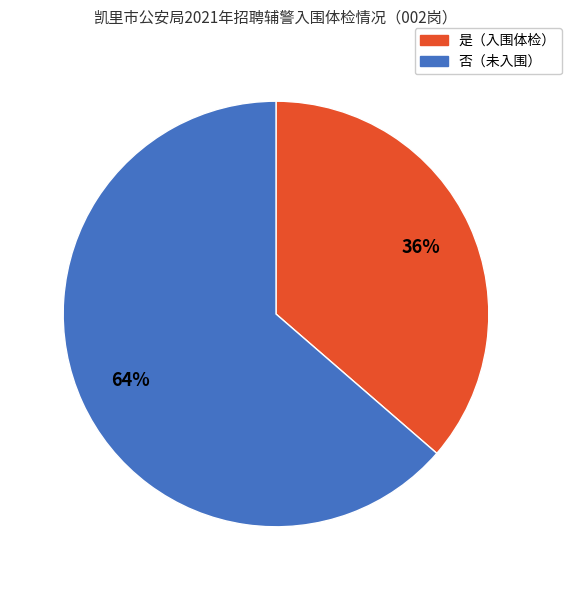

How many segments does this pie chart have?

2